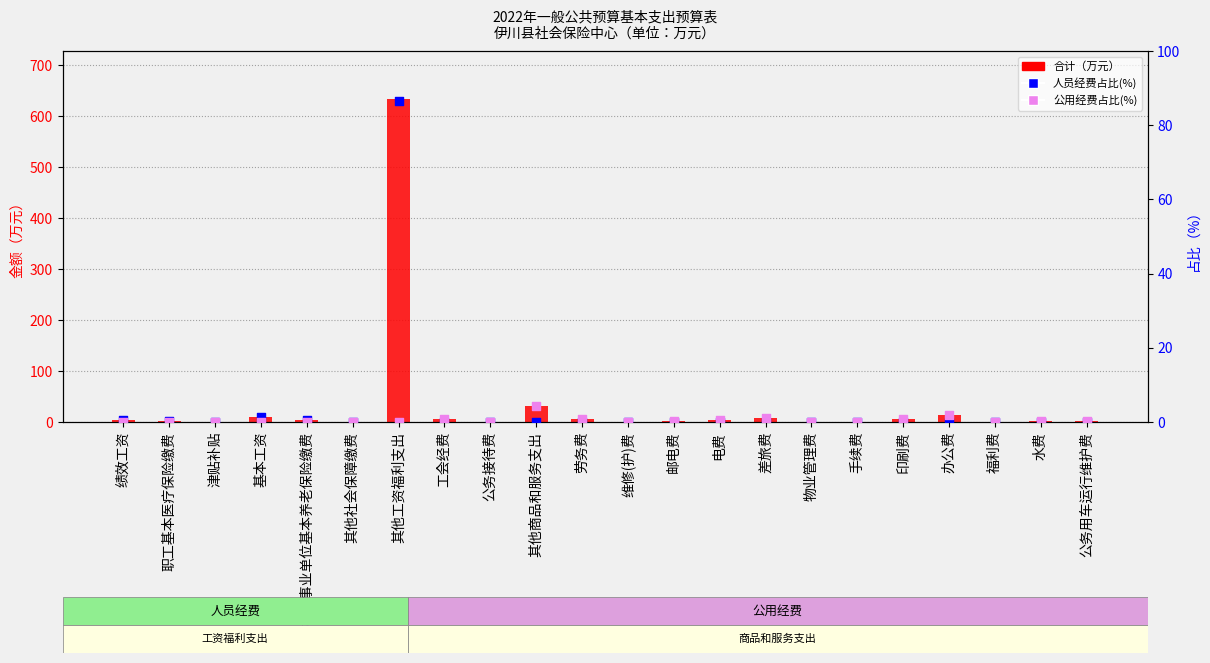

Which series has the largest total across all categories?

合计